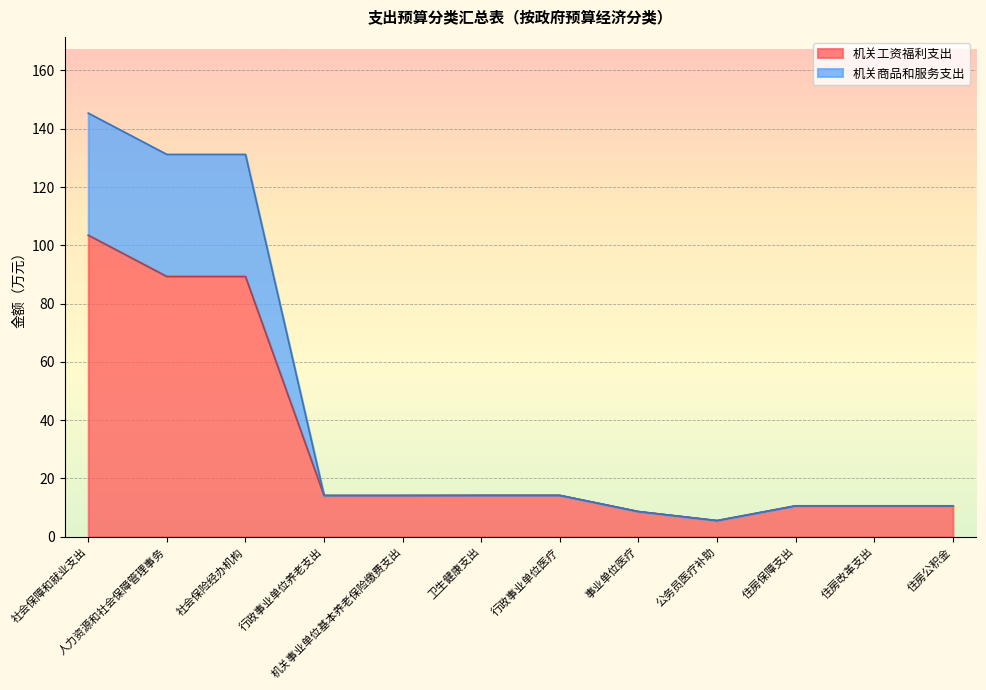

What is the difference between the 机关工资福利支出 values at 住房改革支出 and 社会保险经办机构?

78.7